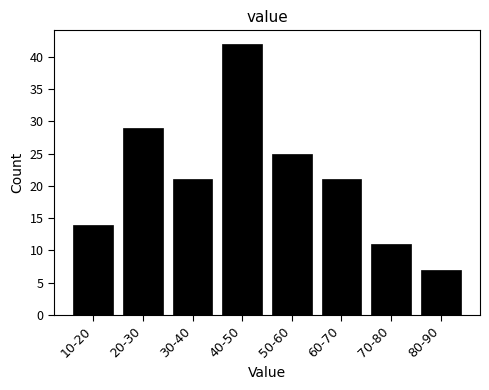

Reading left to right, what are all the values shown in this chart?

14	29	21	42	25	21	11	7